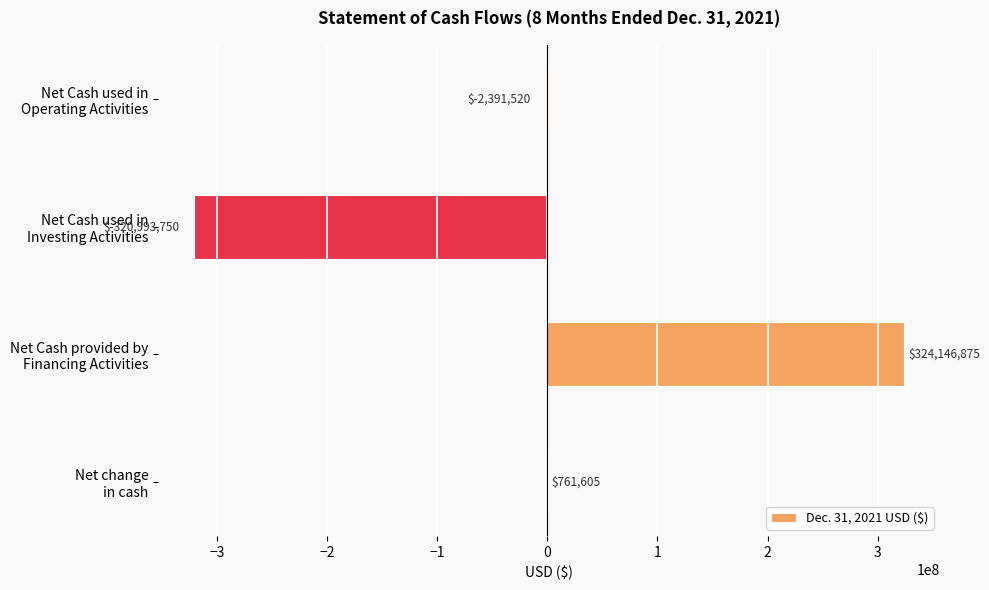

What is the sum of all values?

1523210